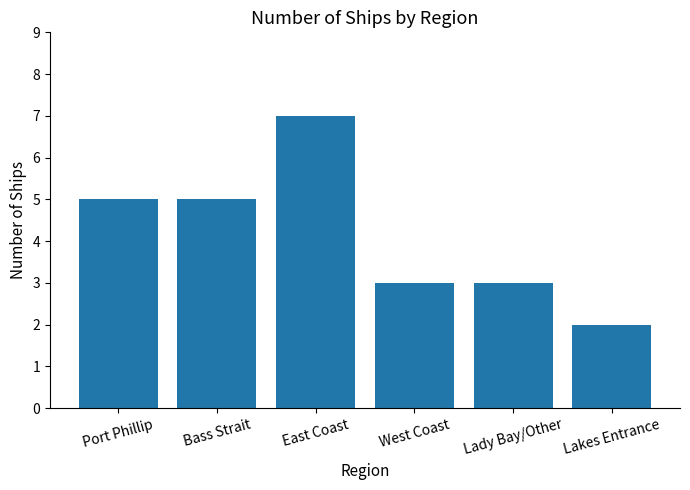

Read the value at West Coast.

3